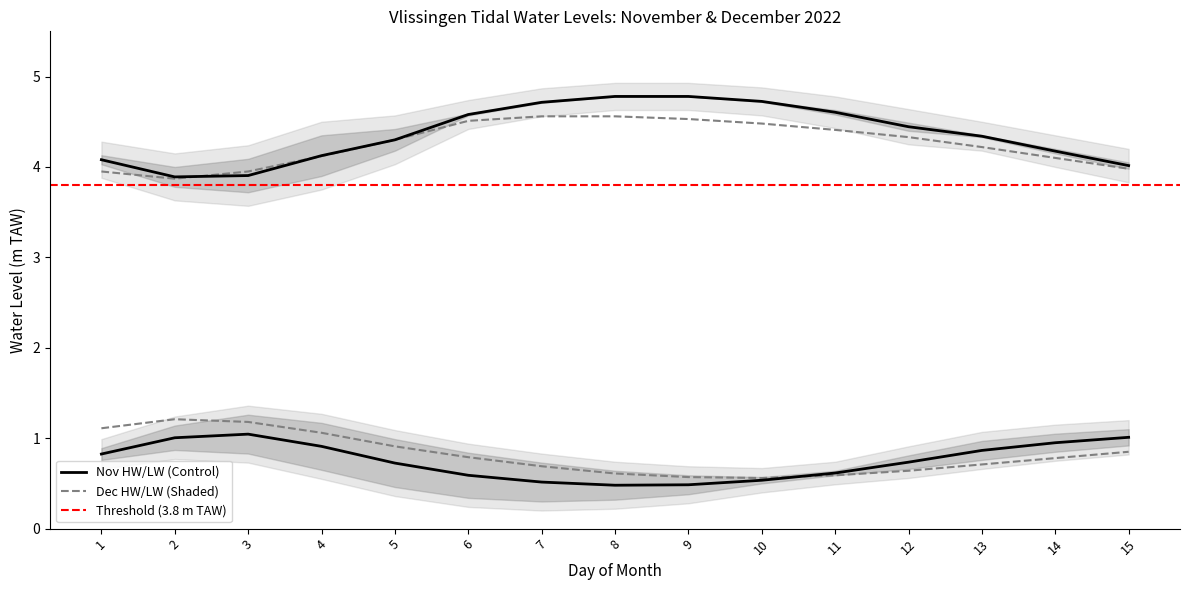

What is the lowest value of the Nov HW1 (m TAW) series?

3.9